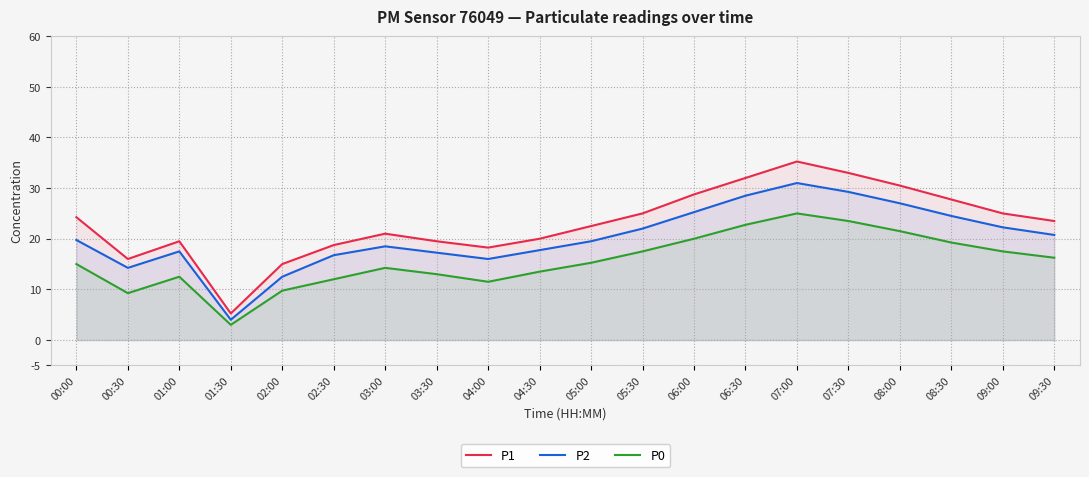

Reading right to left, transcribe all the data shown in this chart.

P1: 23.5	25.0	27.8	30.5	33.0	35.2	32.0	28.8	25.0	22.5	20.0	18.2	19.5	21.0	18.8	15.0	5.2	19.5	16.0	24.2
P2: 20.8	22.2	24.5	27.0	29.2	31.0	28.5	25.2	22.0	19.5	17.8	16.0	17.2	18.5	16.8	12.5	4.0	17.5	14.2	19.8
P0: 16.2	17.5	19.2	21.5	23.5	25.0	22.8	20.0	17.5	15.2	13.5	11.5	13.0	14.2	12.0	9.8	3.0	12.5	9.2	15.0